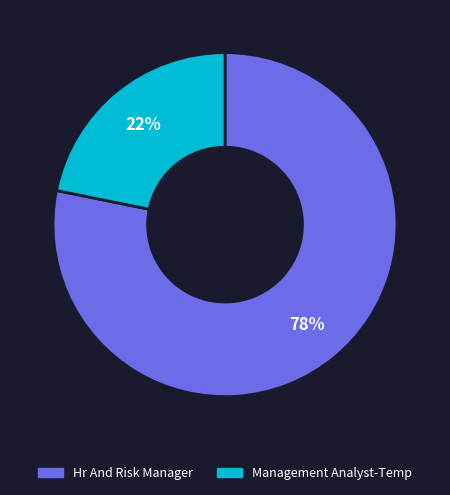

Which has a higher value, Management Analyst-Temp or Hr And Risk Manager?

Hr And Risk Manager